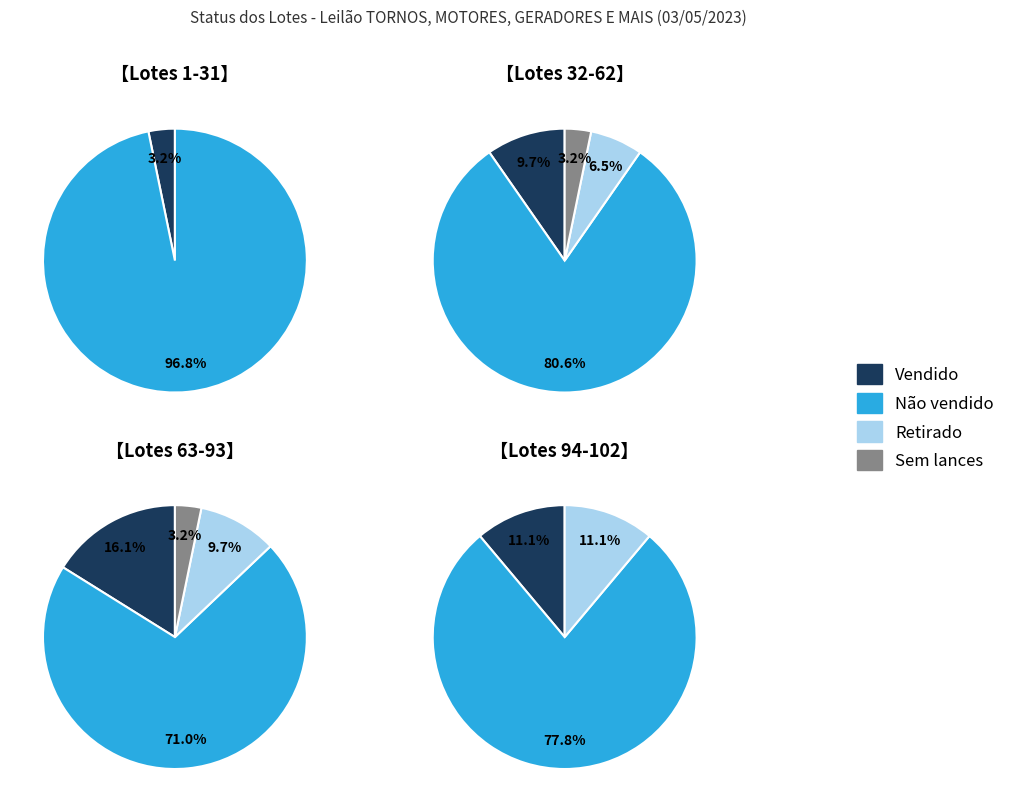

What is the difference between the highest and lowest values at 1?

31